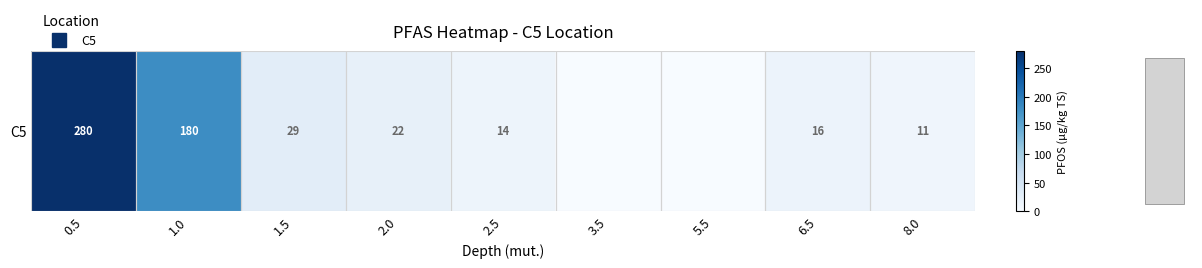

Rank the categories by value from highest to lowest.

0.5, 1.0, 1.5, 2.0, 6.5, 2.5, 8.0, 3.5, 5.5